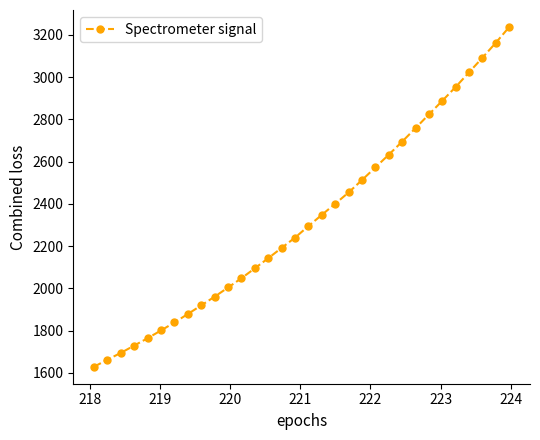

How many lines are shown in the chart?

1